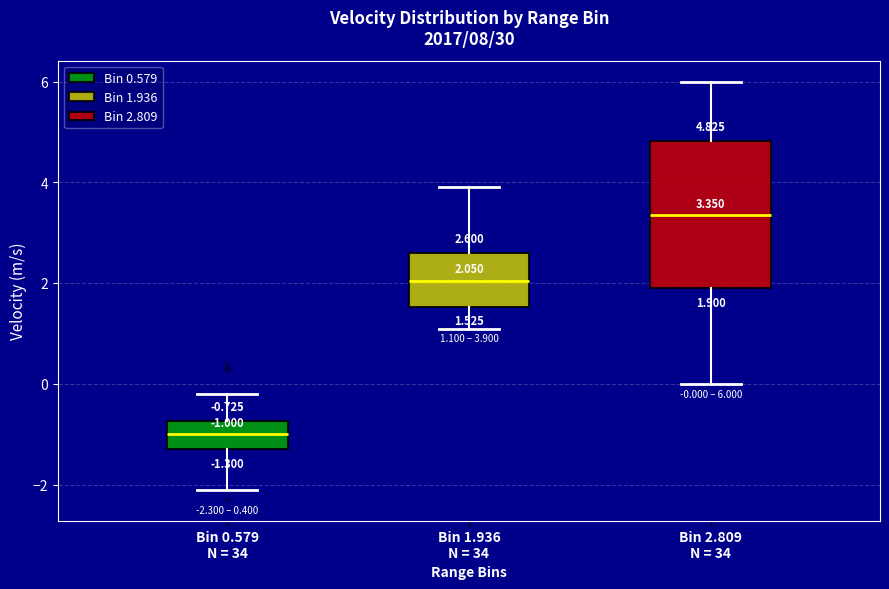

Comparing the boxes themselves (not the whiskers), which one is the tallest?

Bin 2.809 N = 34